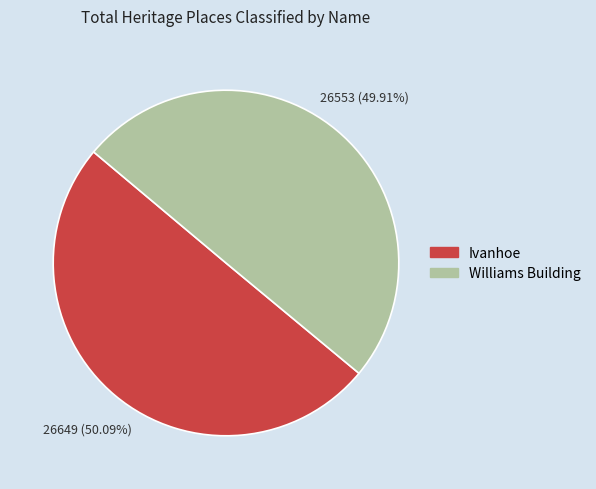

How much of the chart is everything except Ivanhoe?

49.9%